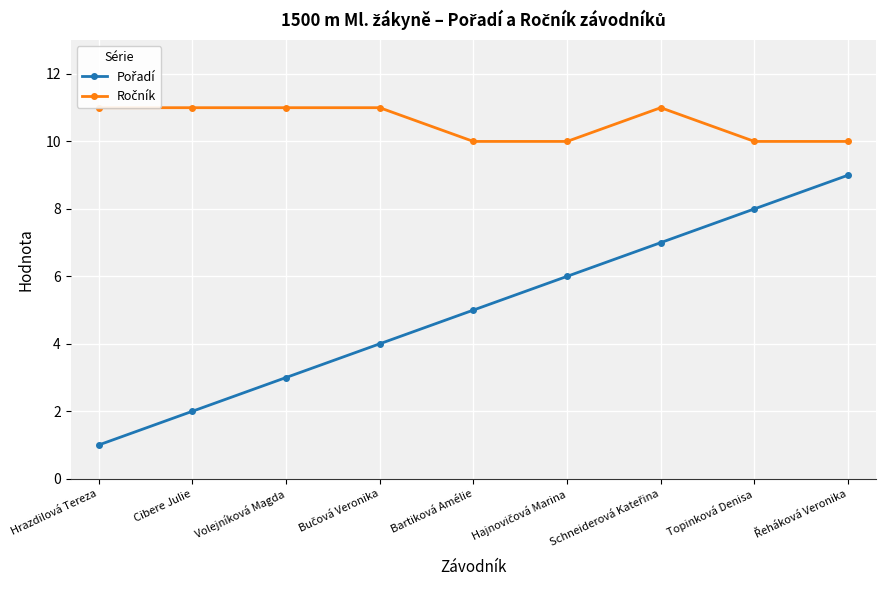

Which category has the highest value in the Pořadí series?

Řeháková Veronika